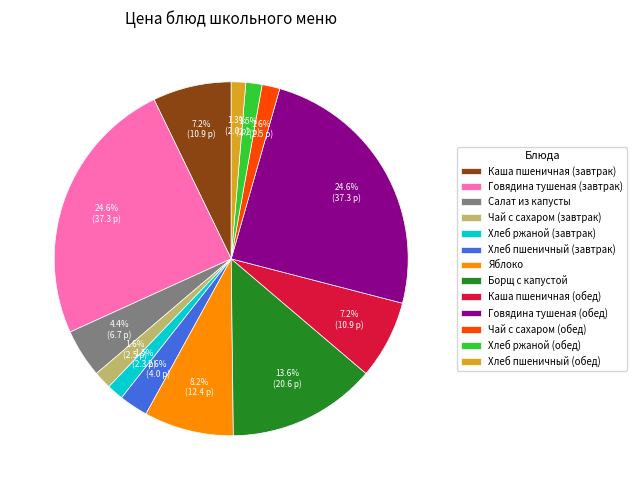

Which has a higher value, Говядина тушеная (завтрак) or Хлеб пшеничный (завтрак)?

Говядина тушеная (завтрак)